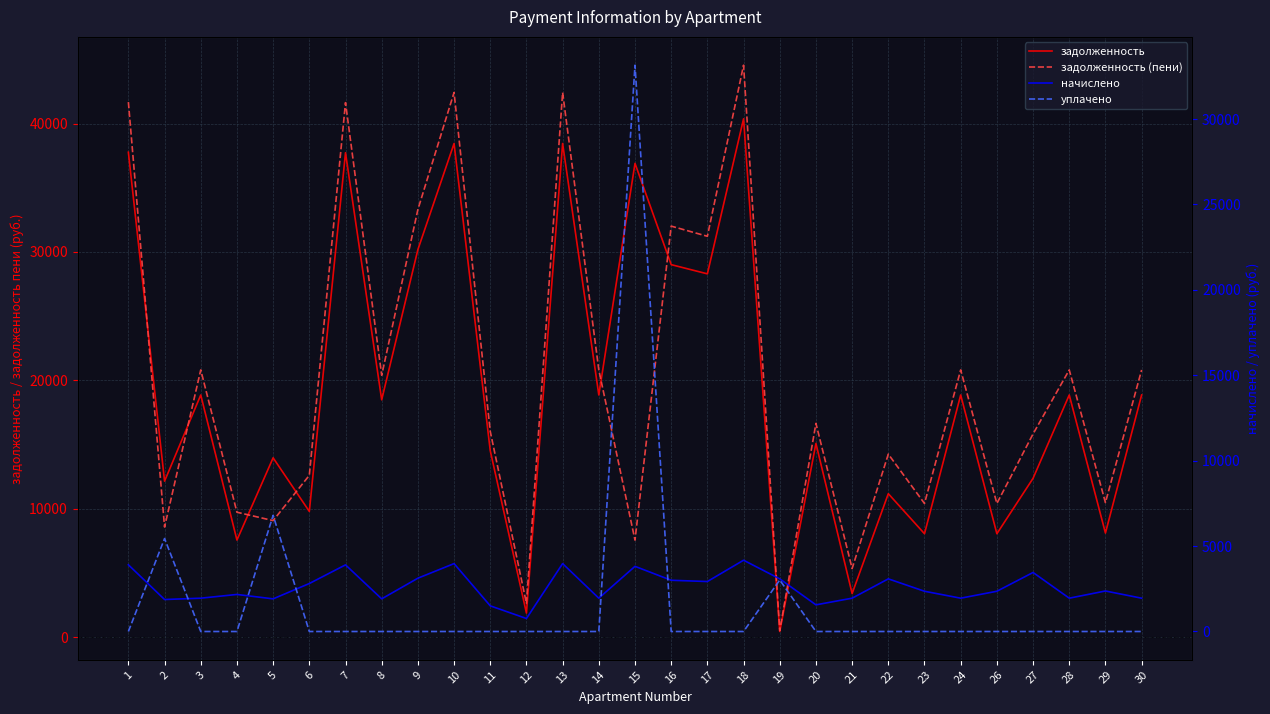

Between 21 and 17, which is larger?

17